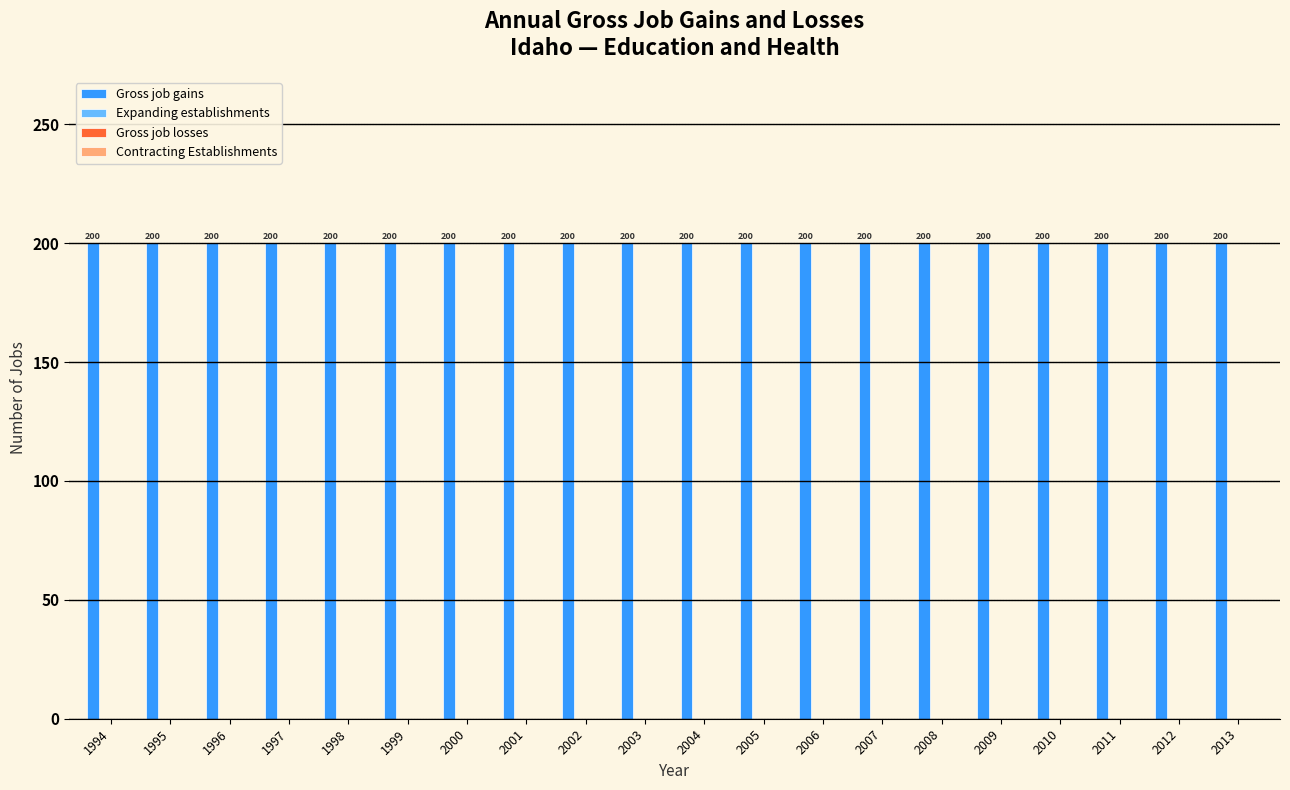

True or false: Gross job gains has a value of 45 at 2011.

False